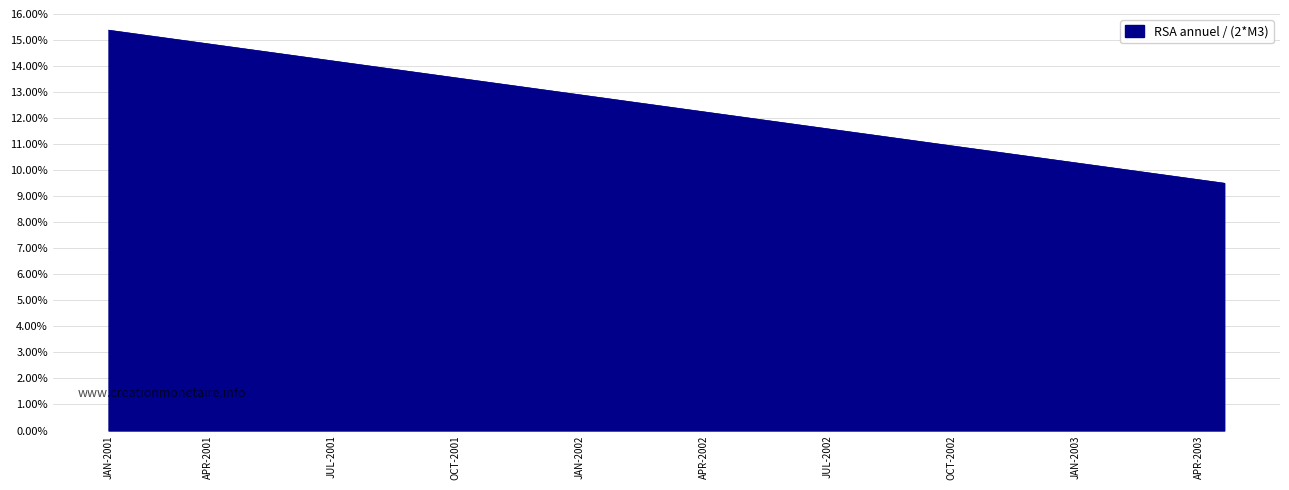

What is the average value?

12.4